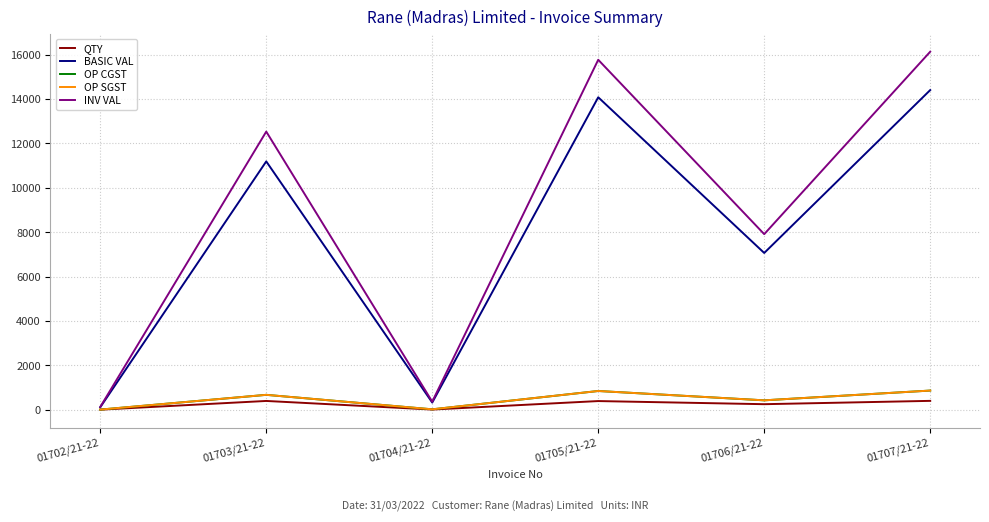

What is the smallest value displayed?

4.0